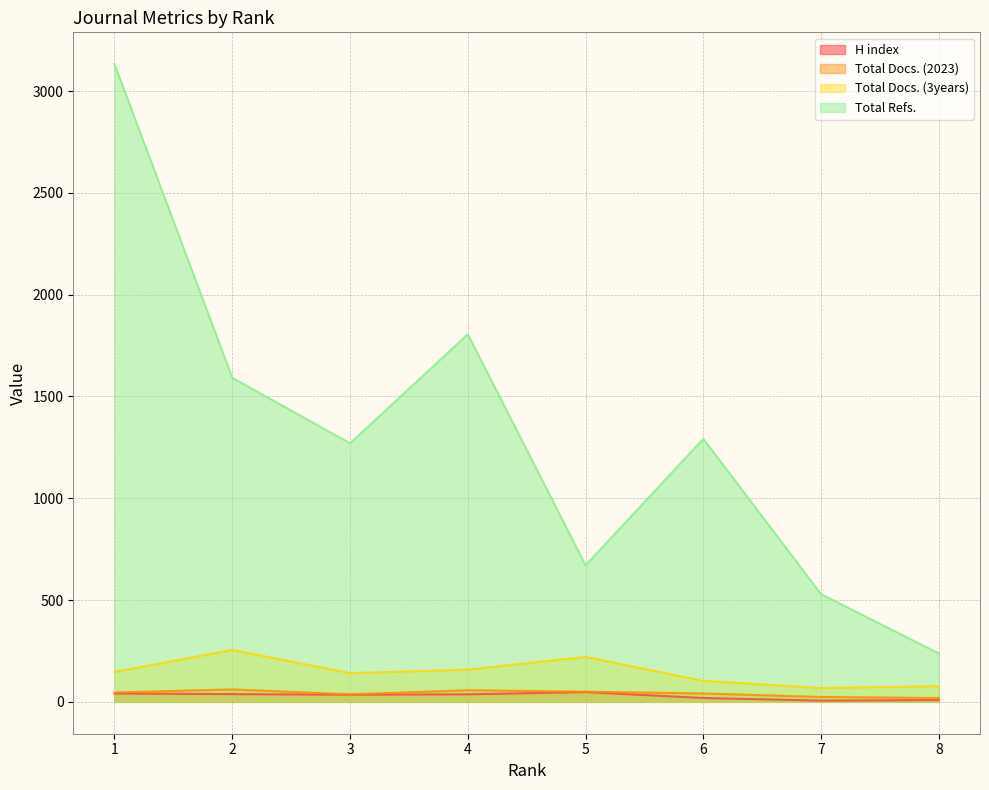

Reading left to right, list all the values displayed in this chart.

H index: 1=41	2=38	3=35	4=37	5=48	6=19	7=6	8=9
Total Docs. (2023): 1=46	2=61	3=37	4=57	5=50	6=41	7=24	8=19
Total Docs. (3years): 1=147	2=255	3=141	4=158	5=221	6=103	7=68	8=77
Total Refs.: 1=3132	2=1592	3=1270	4=1806	5=671	6=1292	7=529	8=238